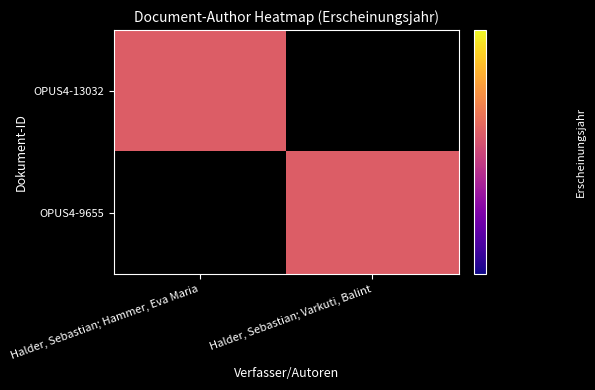

Which series changed the most between Halder, Sebastian; Hammer, Eva Maria and Halder, Sebastian; Varkuti, Balint?

OPUS4-13032